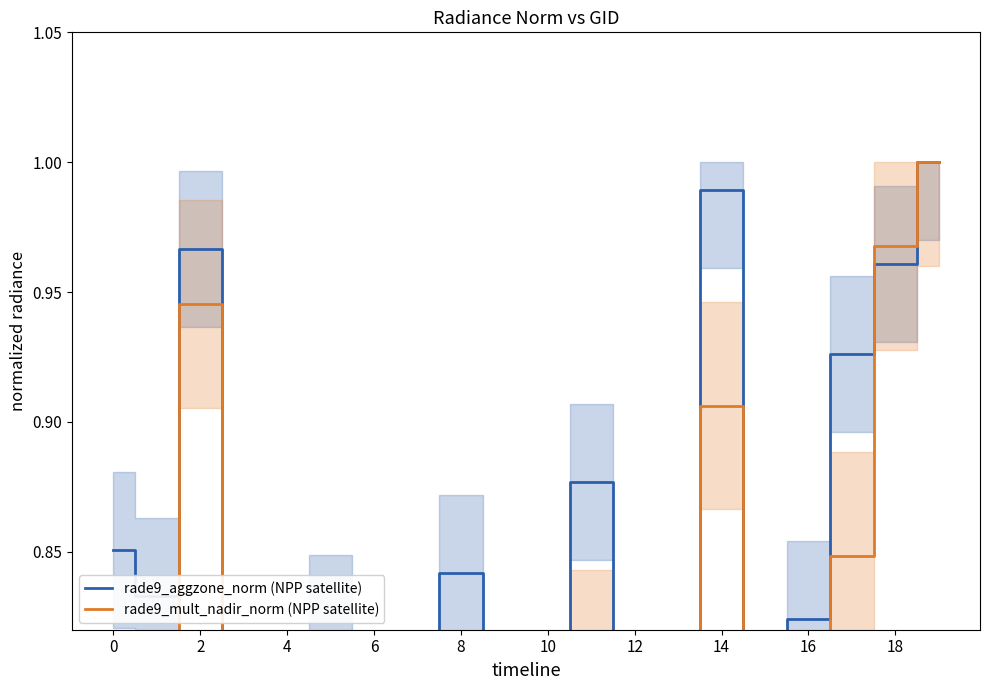

True or false: rade9_mult_nadir_norm (NPP satellite) has a value of 1.1 at 2.

False